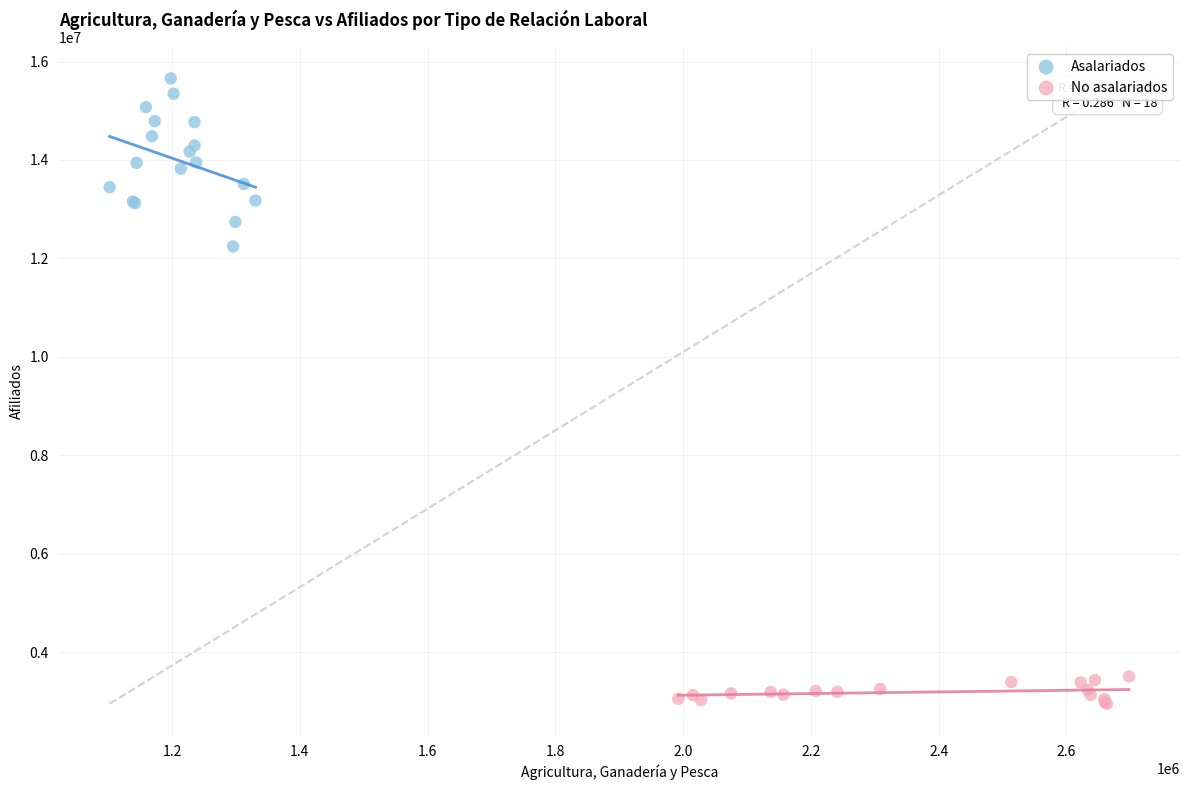

Which series reaches the minimum Y coordinate?

No asalariados